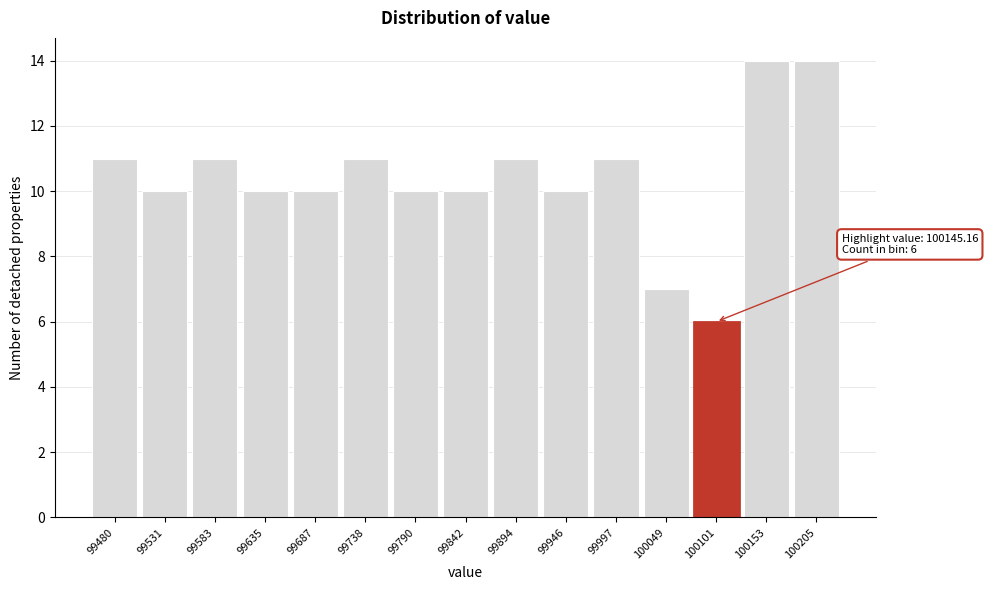

Reading left to right, what are all the values shown in this chart?

99480=11	99531=10	99583=11	99635=10	99687=10	99738=11	99790=10	99842=10	99894=11	99946=10	99997=11	100049=7	100101=6	100153=14	100205=14